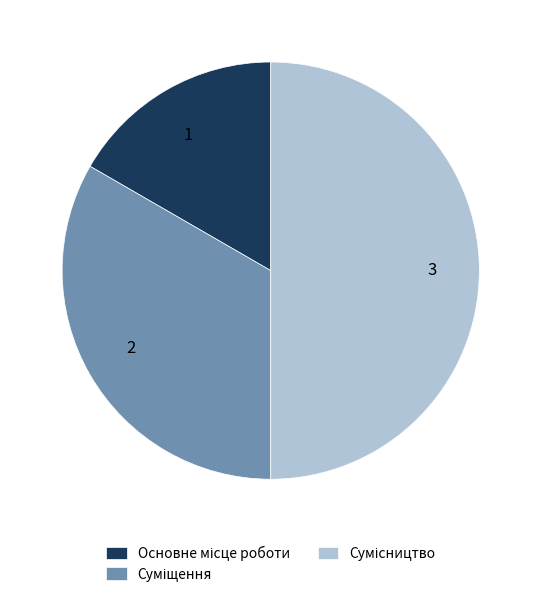

True or false: 2 accounts for 48% of the total.

False